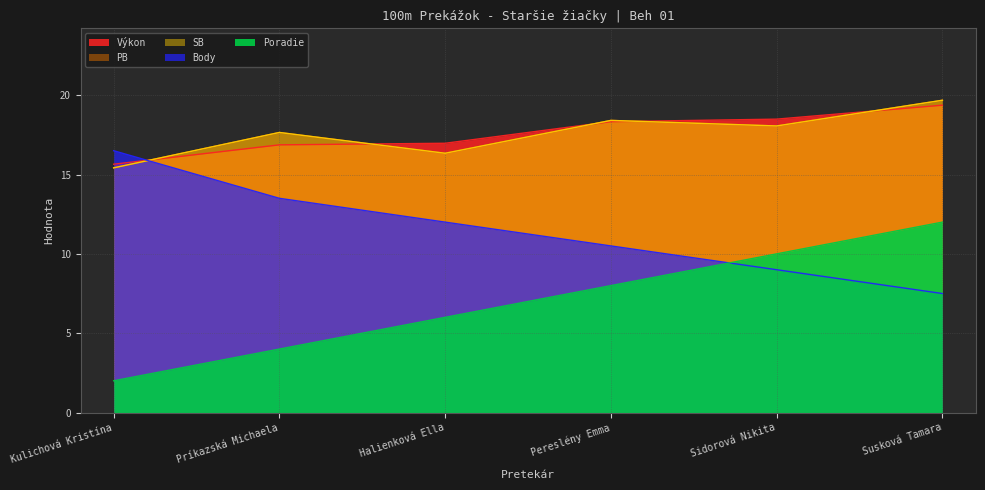

What is the label of the 3rd point from the left?

Halienková Ella